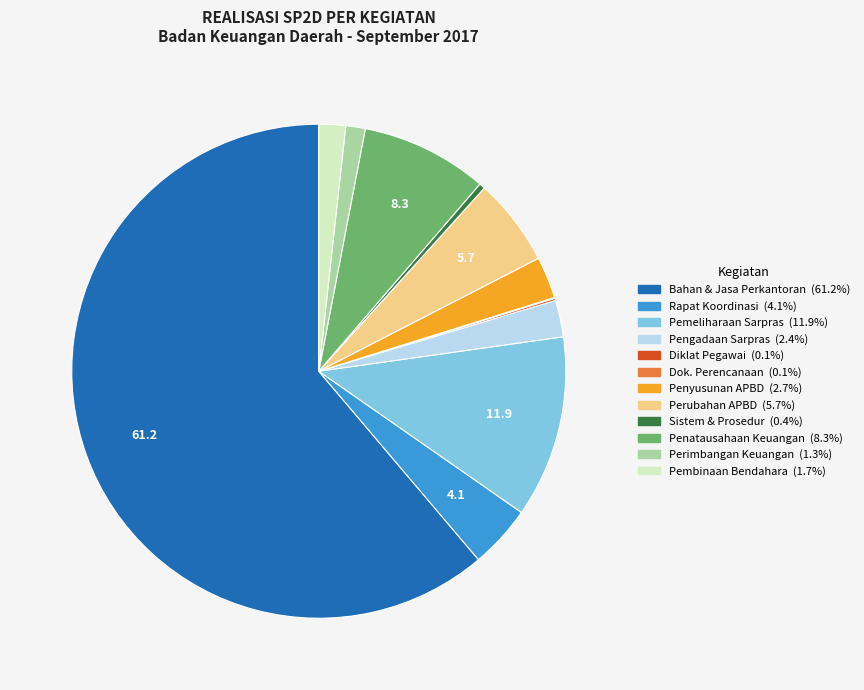

Is there a majority slice in this chart?

Yes